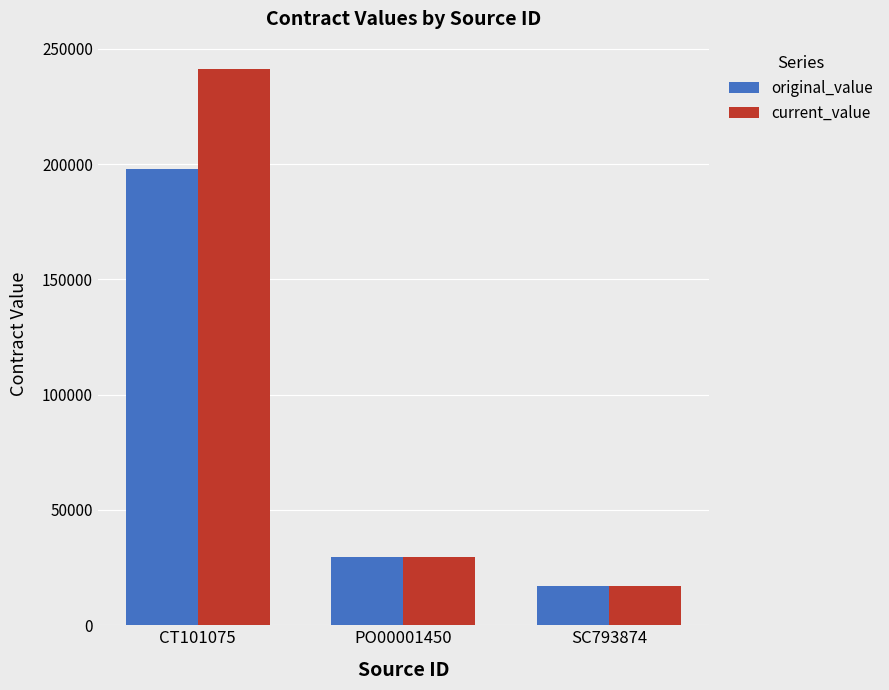

Which series has the widest spread of values?

current_value